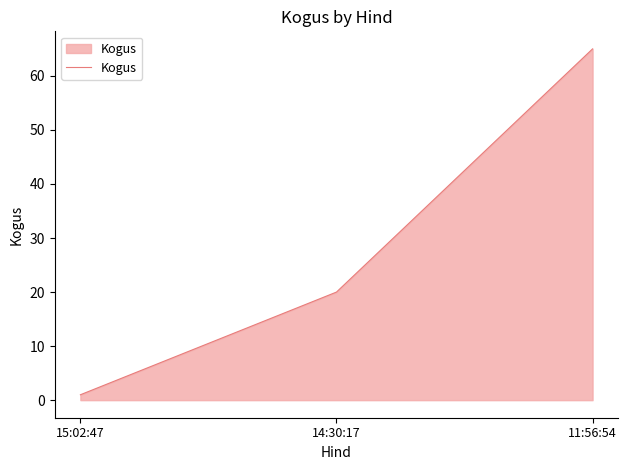

At which category does the chart reach its minimum across all series?

15:02:47